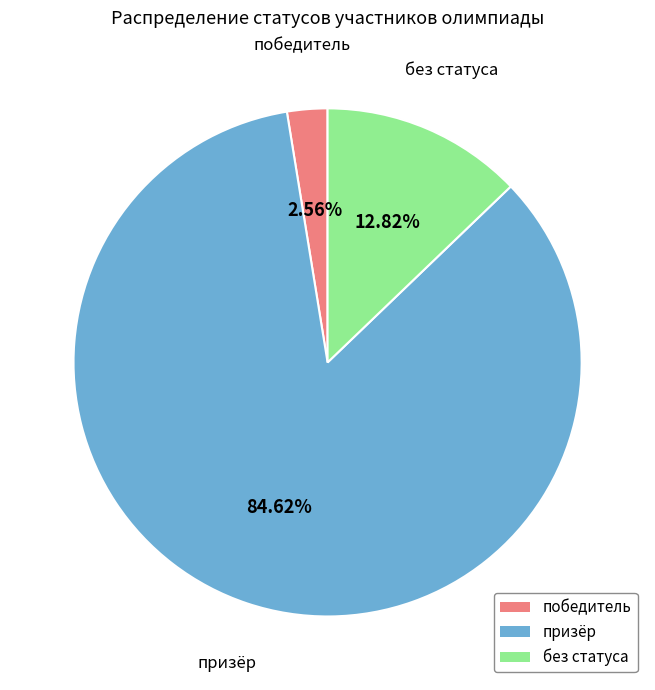

How many slices are in this pie chart?

3